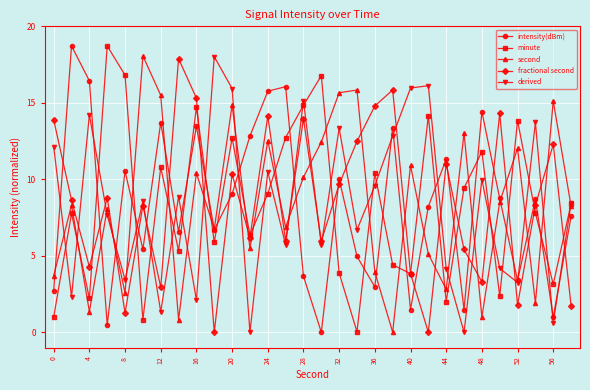

What is the highest value of the second series?

18.1